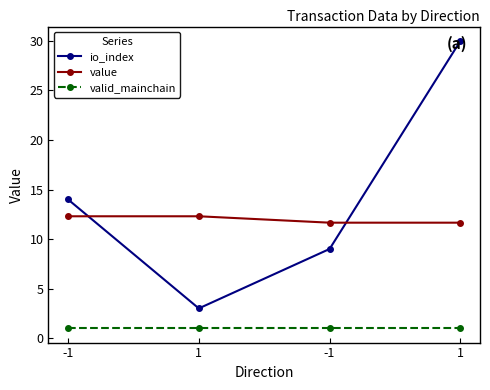

What is the label of the 2nd point from the right?

-1